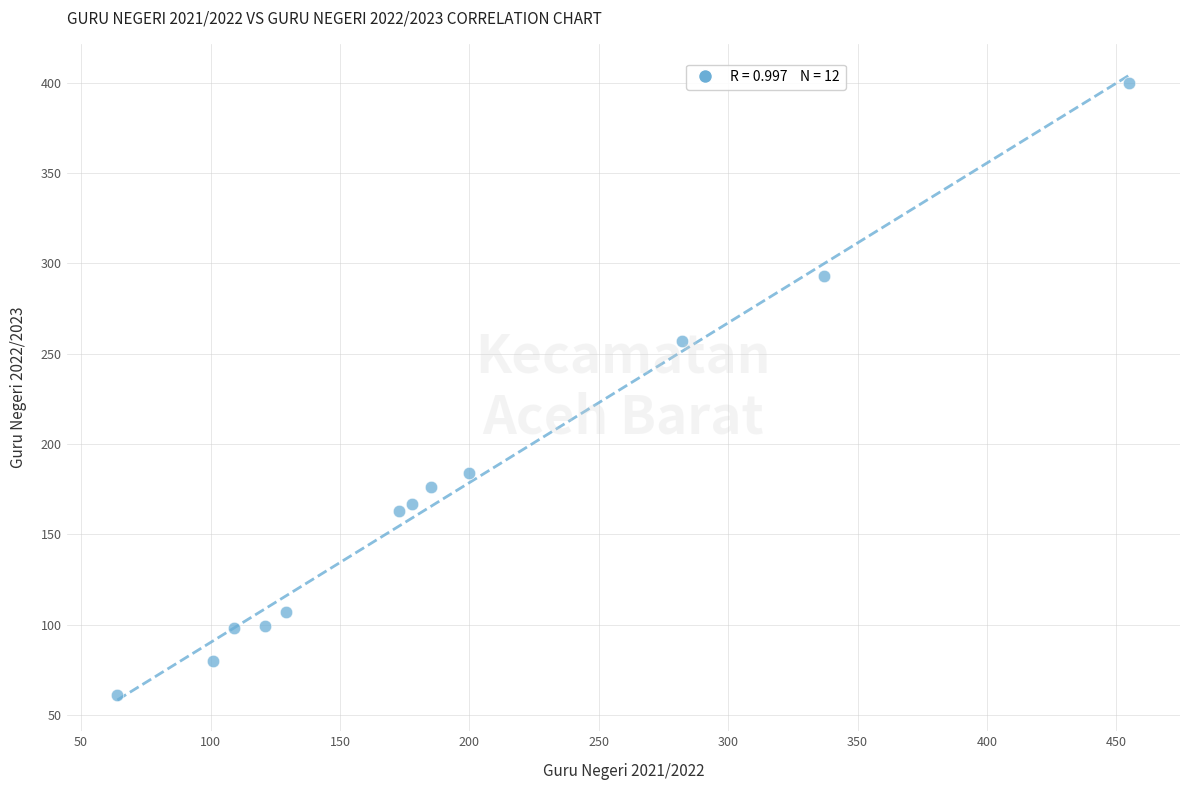

What Y value in the scatter plot is closest to 230?

257